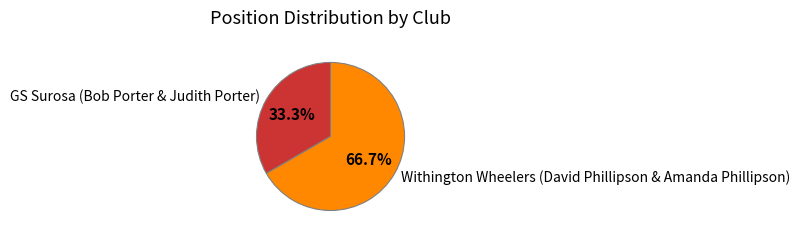

Which slice represents more than half of the pie?

Withington Wheelers (David Phillipson & Amanda Phillipson)